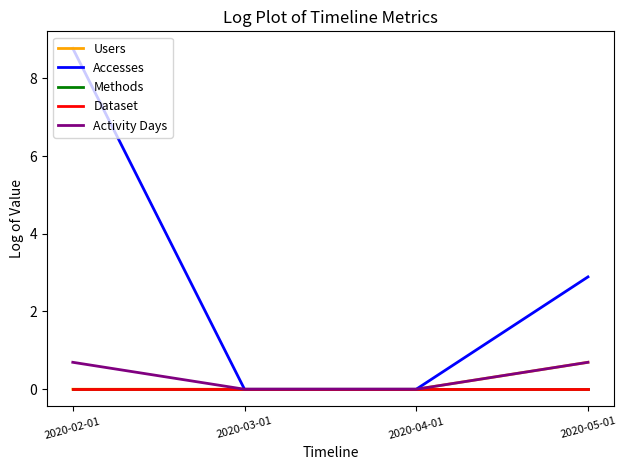

True or false: Users has more than 0 interior local peaks.

False